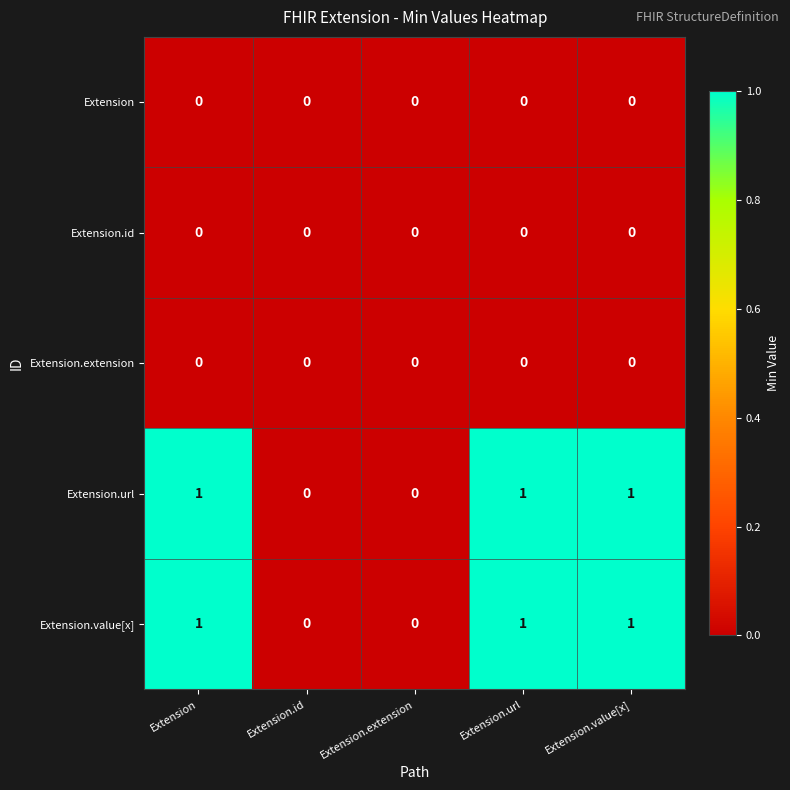

Is the value of Extension.value[x] at Extension greater than the value of Extension.id at Extension?

Yes